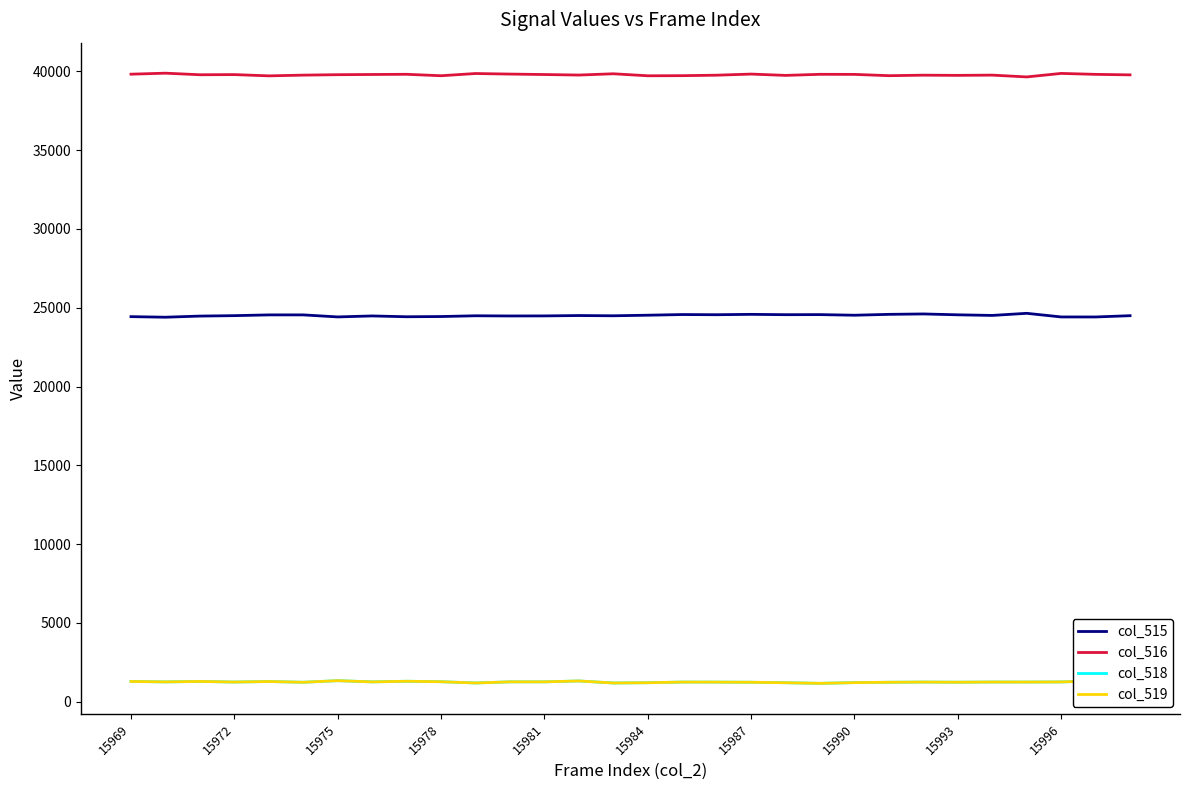

Which series has the largest total across all categories?

col_516